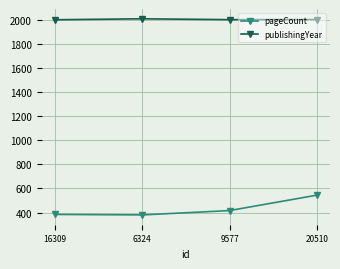

True or false: pageCount has a value of 380 at 6324.

True